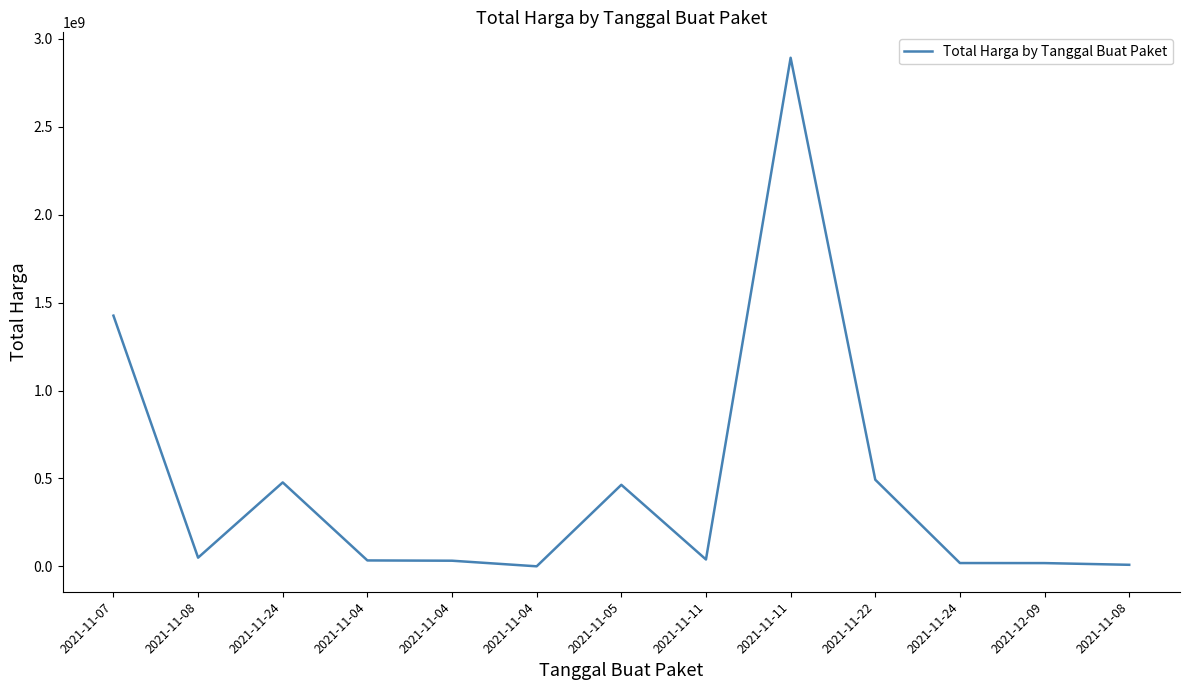

How many interior local peaks (higher than both neighbors) does the data have?

3